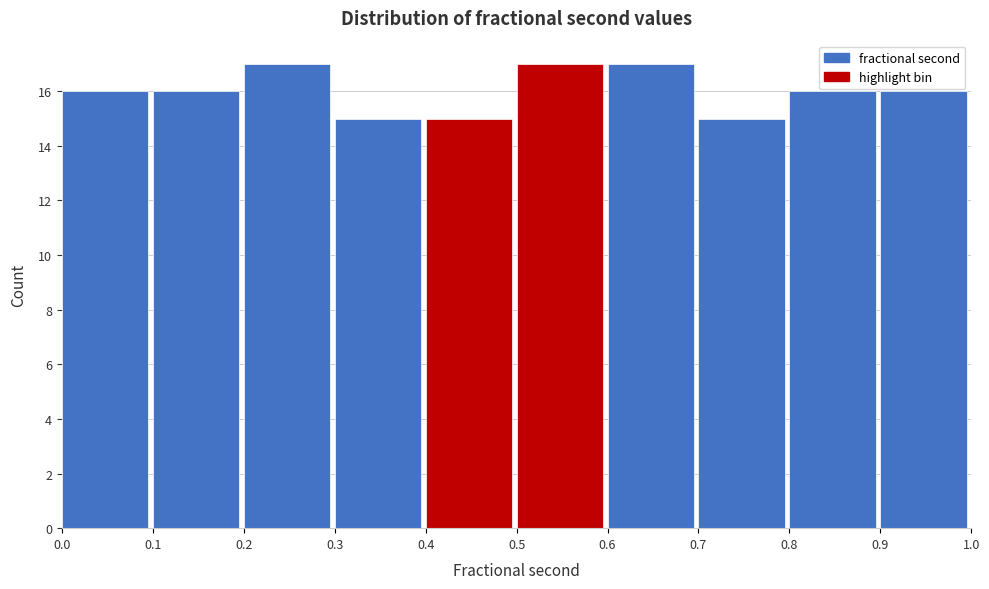

How tall is the bar that spans 0.1 to 0.2 on the x-axis? The values are not printed on the chart, so give them approximately, as read against the axis.

16